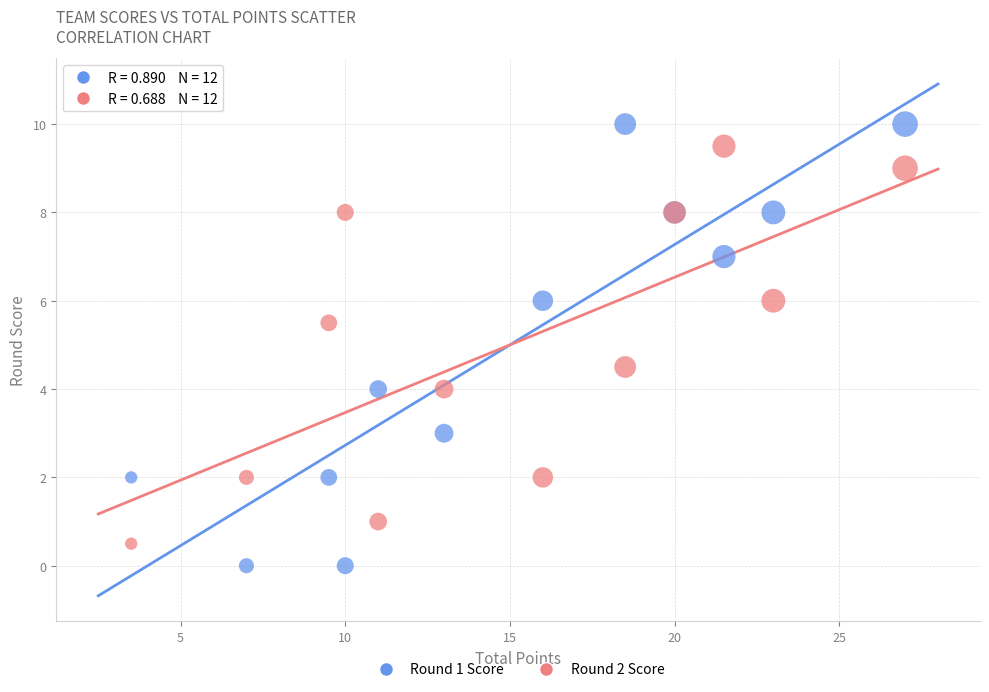

What is the X range (max minus min) for the scatter plot?

23.5